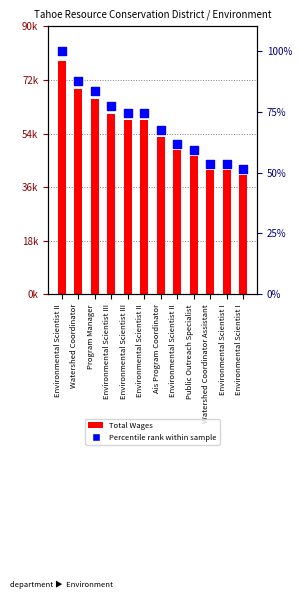

Which series contains the lowest Y value?

Percentile rank within sample